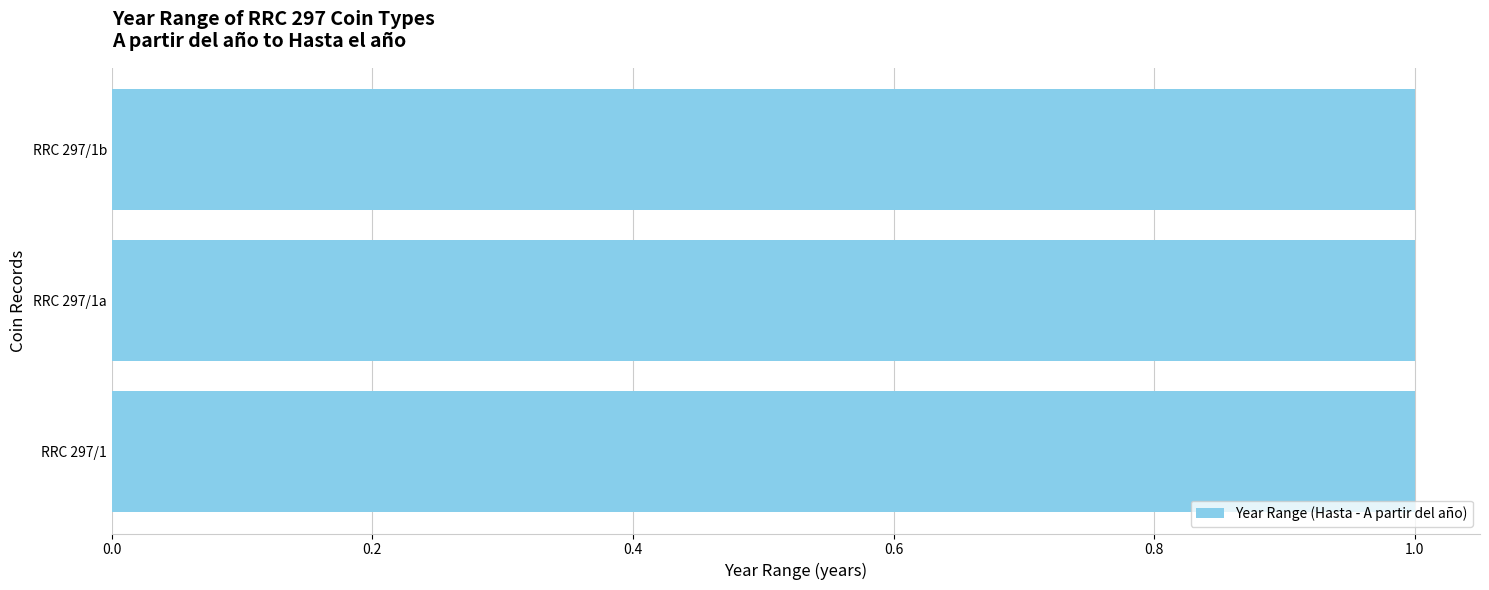

How many categories are shown in the chart?

3